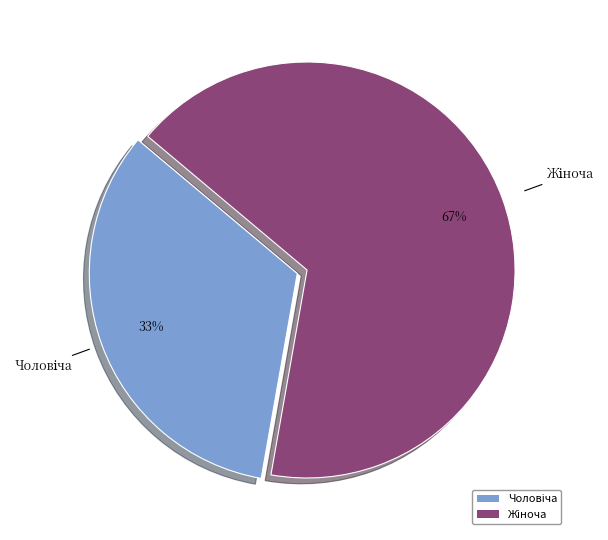

Does any single category account for the majority?

Yes